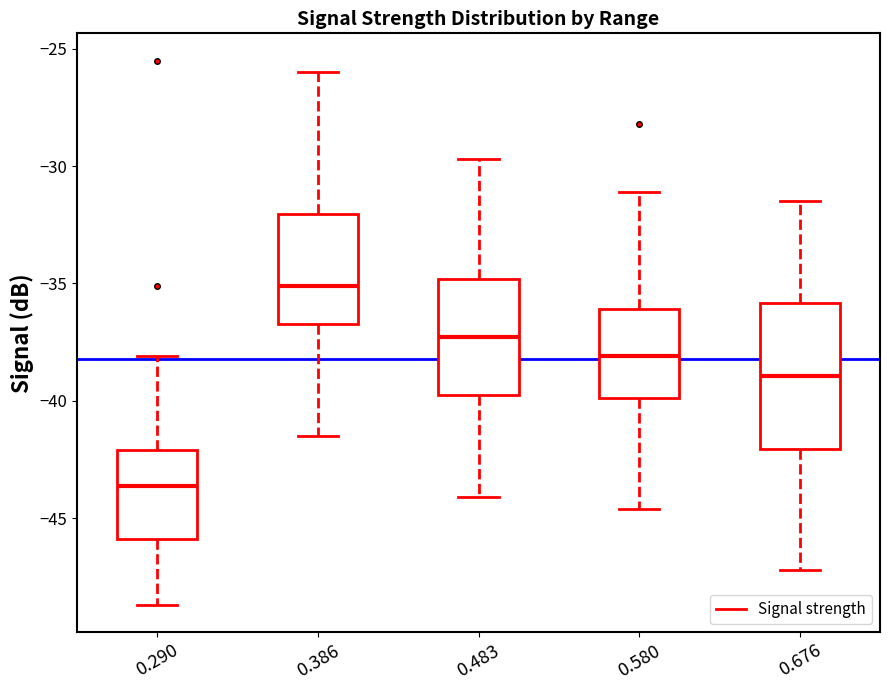

Reading left to right, read every box against the y-axis: the position of its median line, the range the box covers, and the ends of its whiskers. The values are not printed on the chart, so give them approximately, as read against the axis.

0.290: median -43.5, box -46.0 to -42.0, whiskers -48.5 to -38.0
0.386: median -35.0, box -36.5 to -32.0, whiskers -41.5 to -26.0
0.483: median -37.5, box -39.5 to -35.0, whiskers -44.0 to -29.5
0.580: median -38.0, box -40.0 to -36.0, whiskers -44.5 to -31.0
0.676: median -39.0, box -42.0 to -36.0, whiskers -47.0 to -31.5